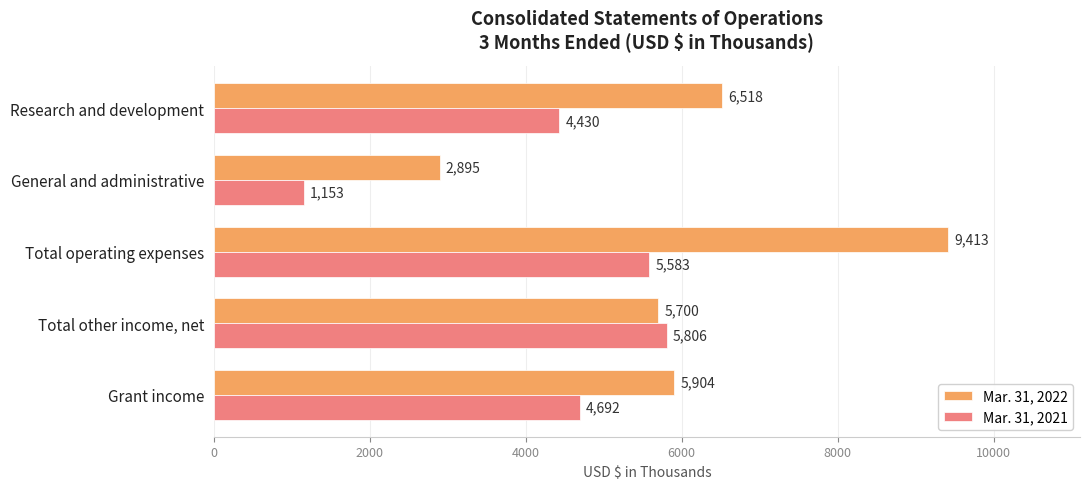

List the series in order of their overall mean, lowest first.

Mar. 31, 2021, Mar. 31, 2022